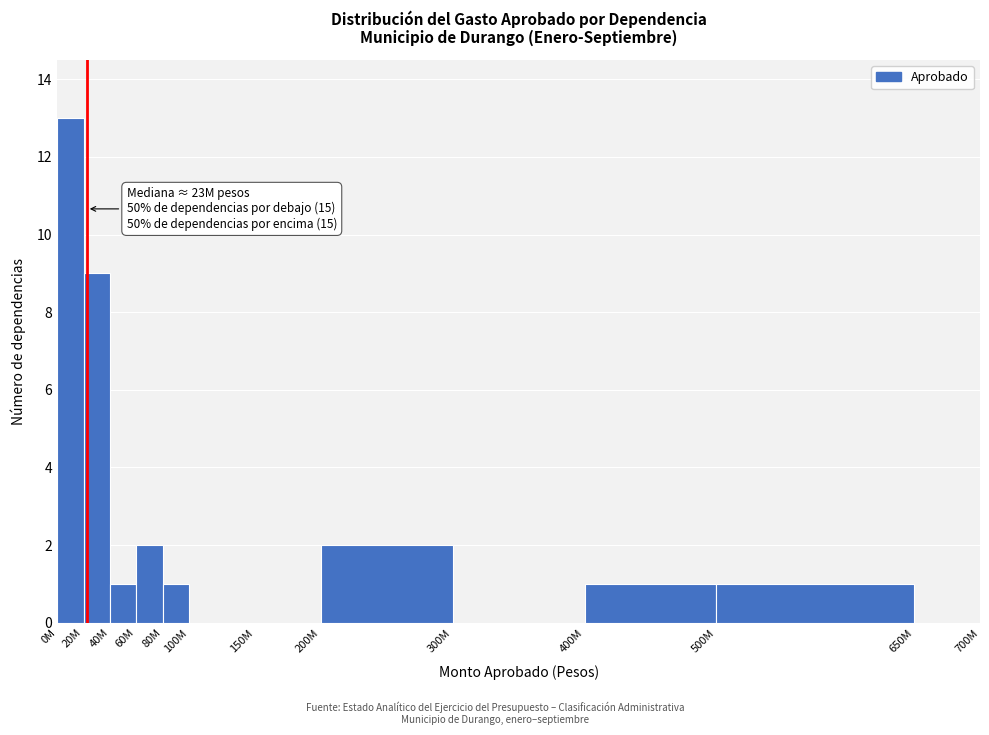

Reading left to right, extract all data points from this chart.

0M=13	20M=9	40M=1	60M=2	80M=1	100M=0	150M=0	200M=2	300M=0	400M=1	500M=1	650M=0